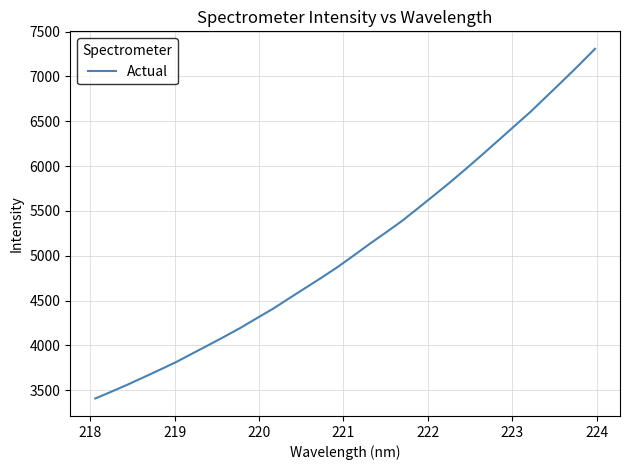

What is the minimum value shown in the chart?

3407.2